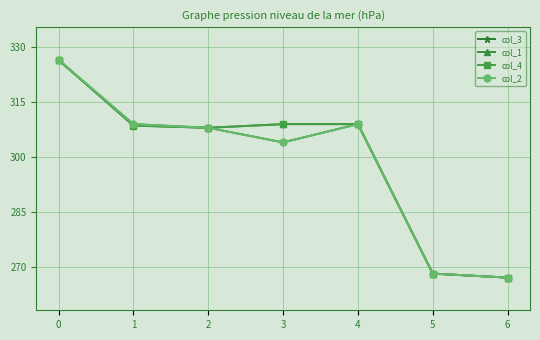

What is the sum of all col_4 values?

2096.3